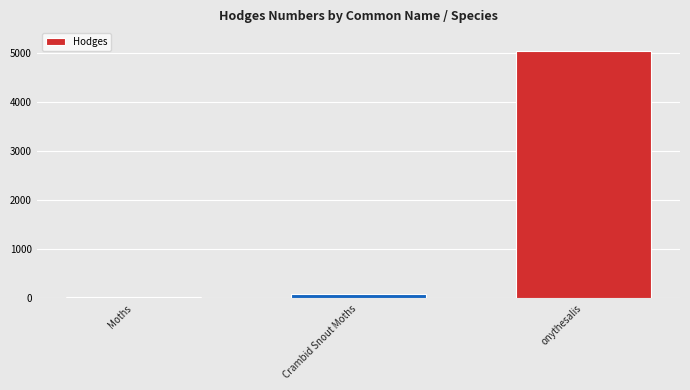

Rank the categories by value from highest to lowest.

onythesalis, Crambid Snout Moths, Moths